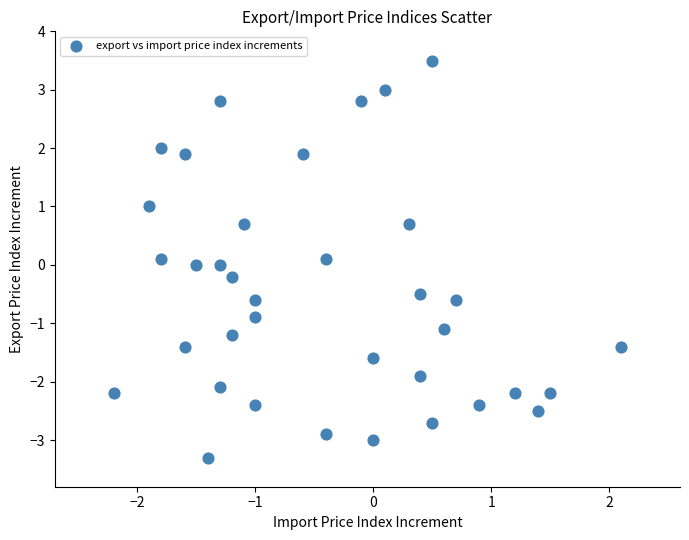

What is the range of X values (max minus min)?

4.3